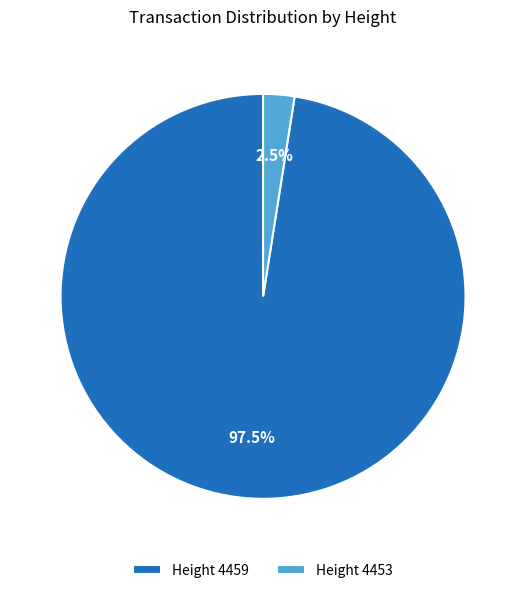

Rank the categories by value from lowest to highest.

Height 4453, Height 4459